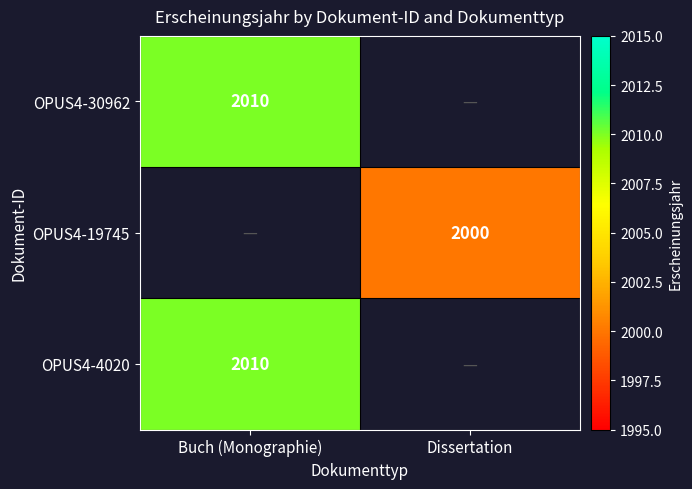

Is it true that OPUS4-30962 equals 2010 at Buch (Monographie)?

True